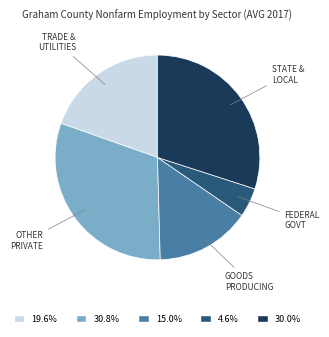

Approximately how many times larger is the value at 19.6% compared to 4.6%?

4.2